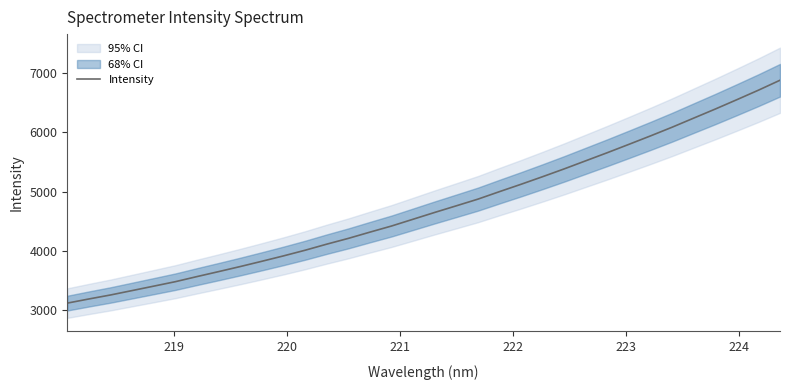

What is the highest value of the Intensity series?

6882.2